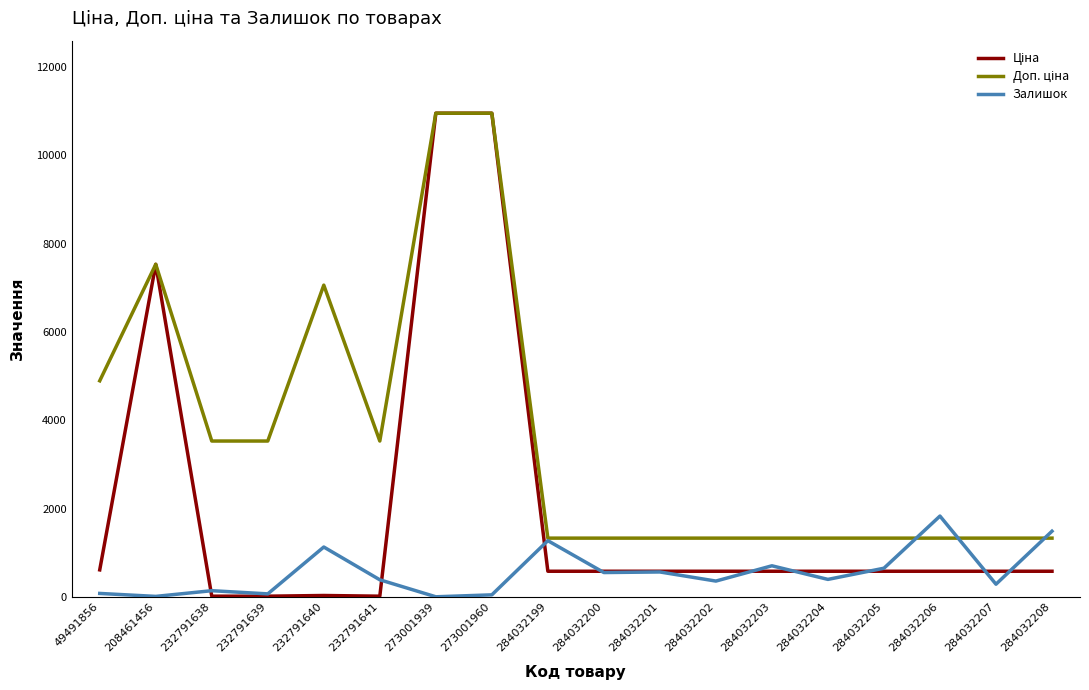

What is the greatest value displayed?

10952.0